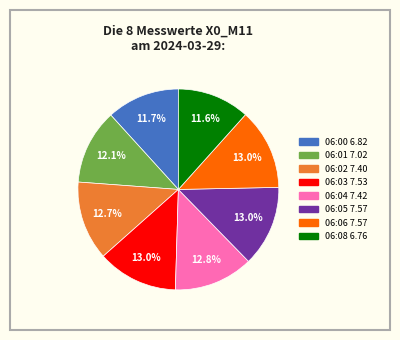

The 06:01 slice represents 18% of the pie. True or false?

False